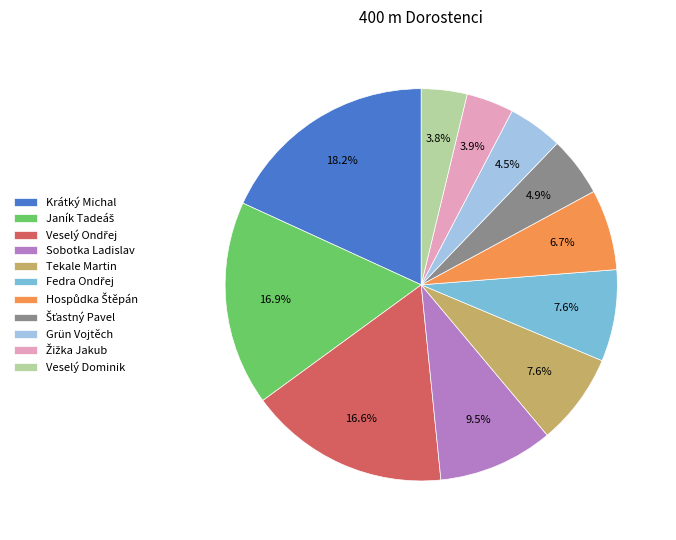

Approximately how many times larger is the value at Sobotka Ladislav compared to Krátký Michal?

0.5